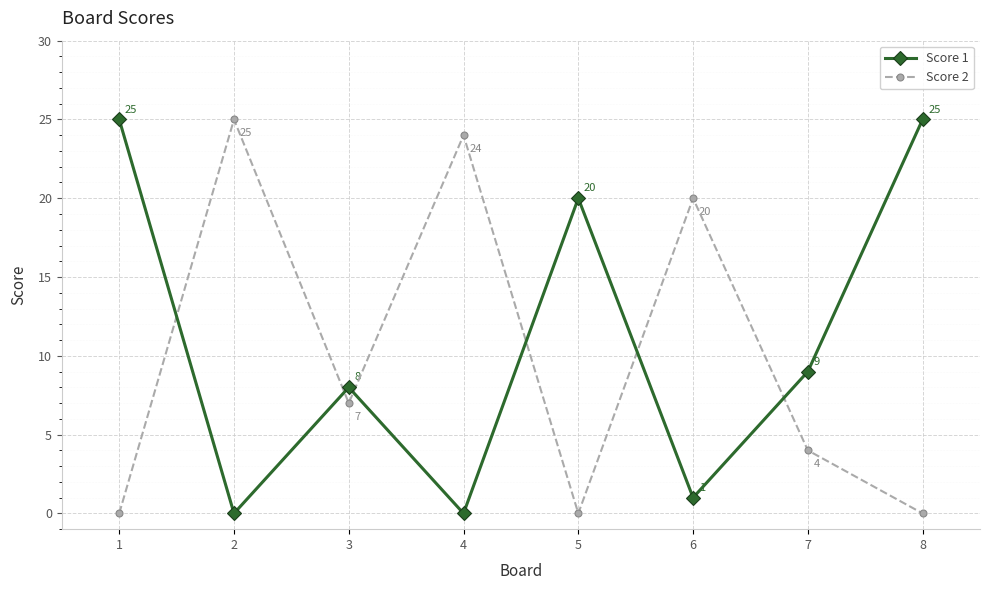

How many lines are shown in the chart?

2